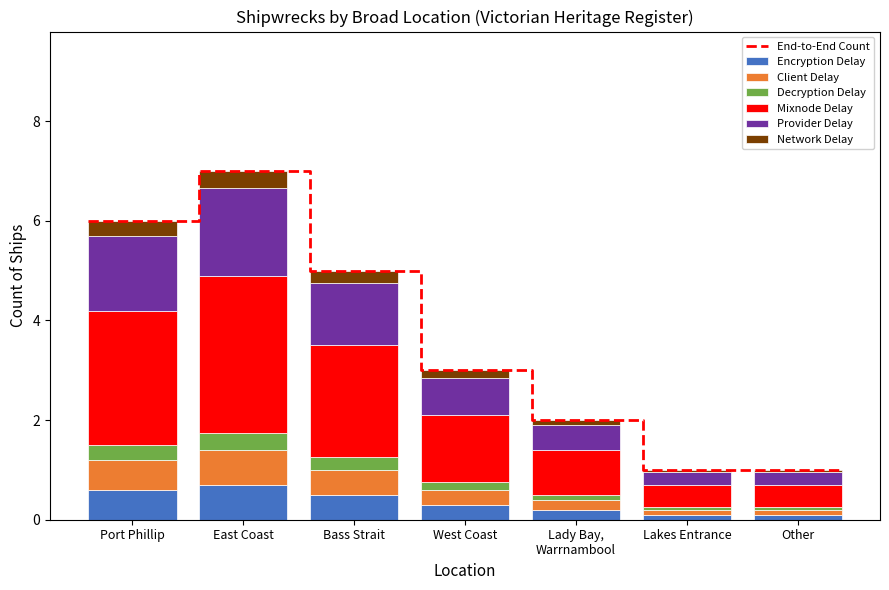

Which has a higher value, Bass Strait or West Coast?

Bass Strait